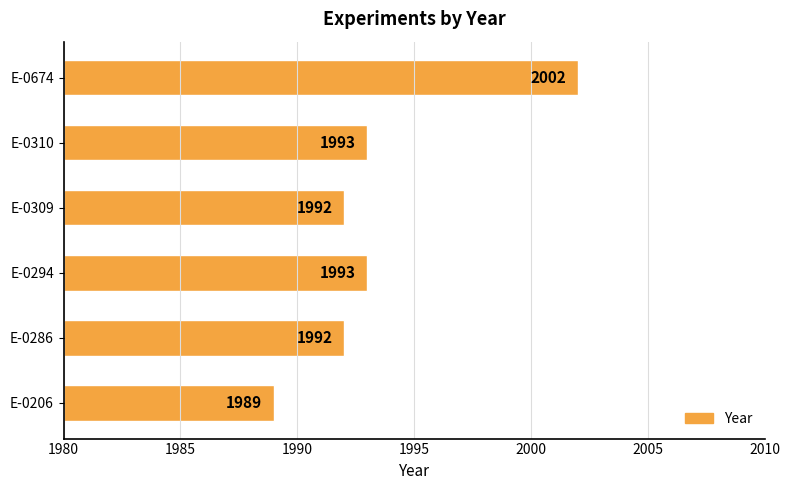

How many categories are shown in the chart?

6